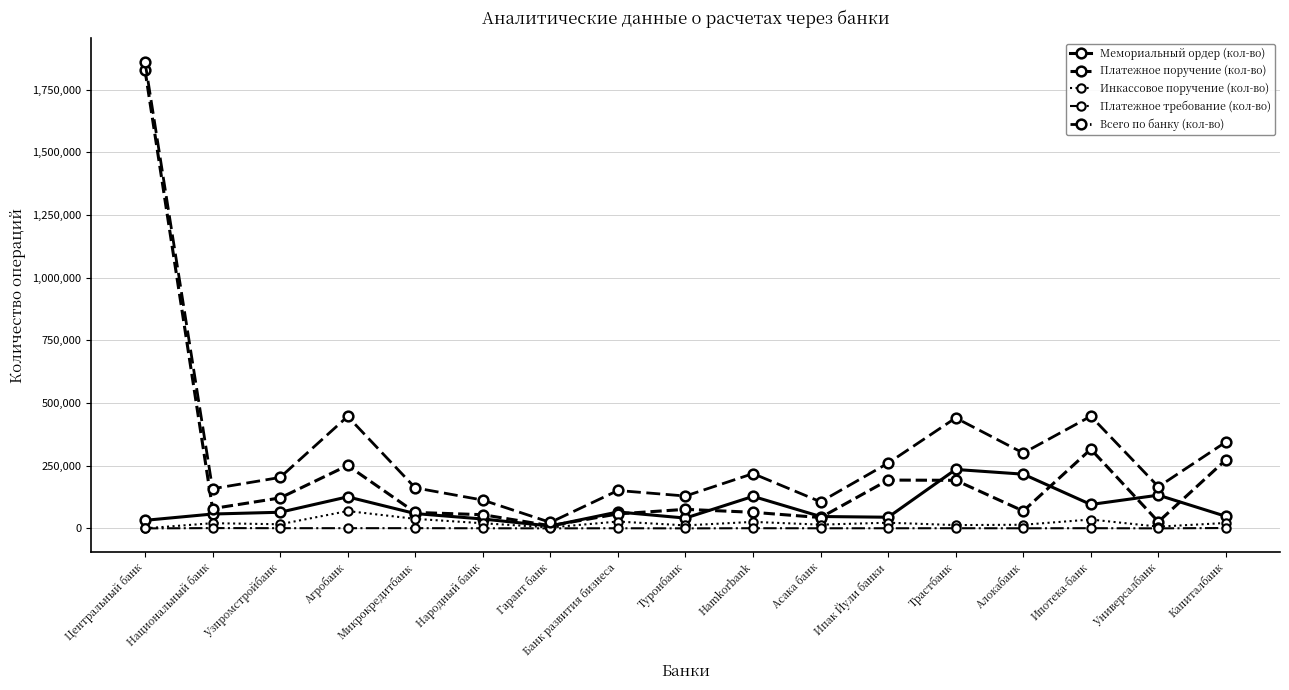

What is the difference between the maximum and minimum values in the Платежное поручение (кол-во) series?

1819022